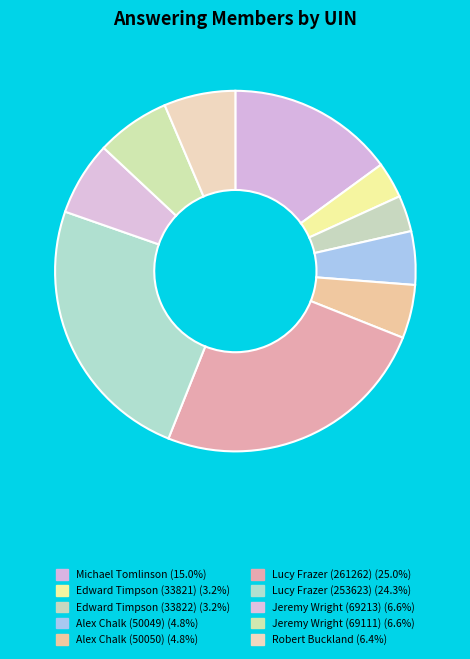

How many segments does this pie chart have?

10